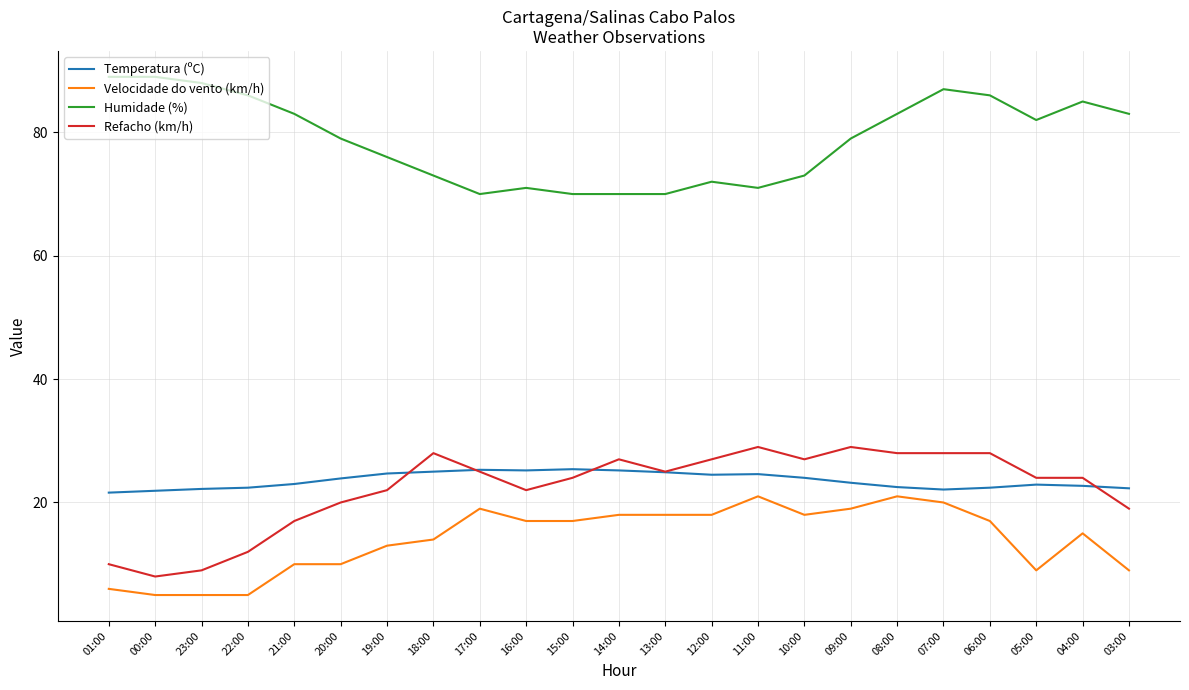

Read the Velocidade do vento (km/h) value at 08:00.

21.0